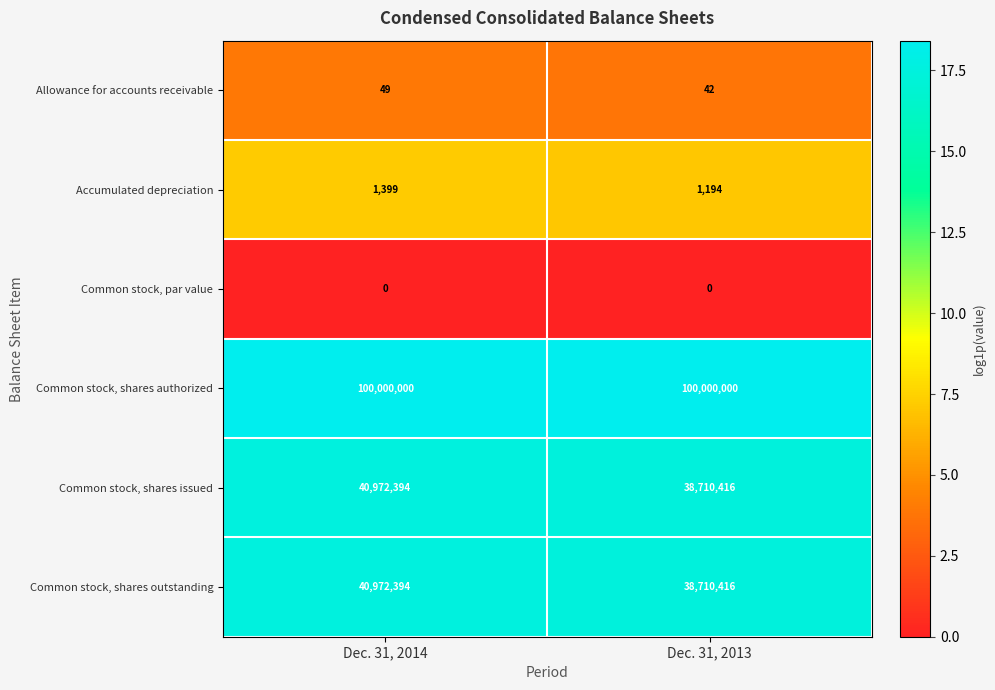

Reading left to right, what are all the values shown in this chart?

Allowance for accounts receivable: Dec. 31, 2014=49	Dec. 31, 2013=42
Accumulated depreciation: Dec. 31, 2014=1399	Dec. 31, 2013=1194
Common stock, par value: Dec. 31, 2014=0	Dec. 31, 2013=0
Common stock, shares authorized: Dec. 31, 2014=100000000	Dec. 31, 2013=100000000
Common stock, shares issued: Dec. 31, 2014=40972394	Dec. 31, 2013=38710416
Common stock, shares outstanding: Dec. 31, 2014=40972394	Dec. 31, 2013=38710416